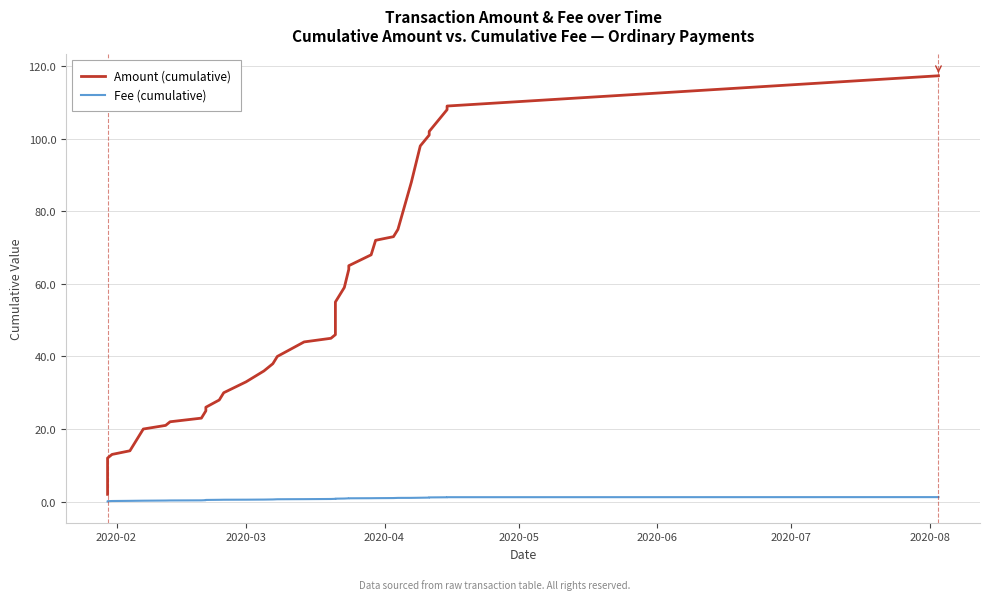

What is the sum of all Fee (cumulative) values?

24.1